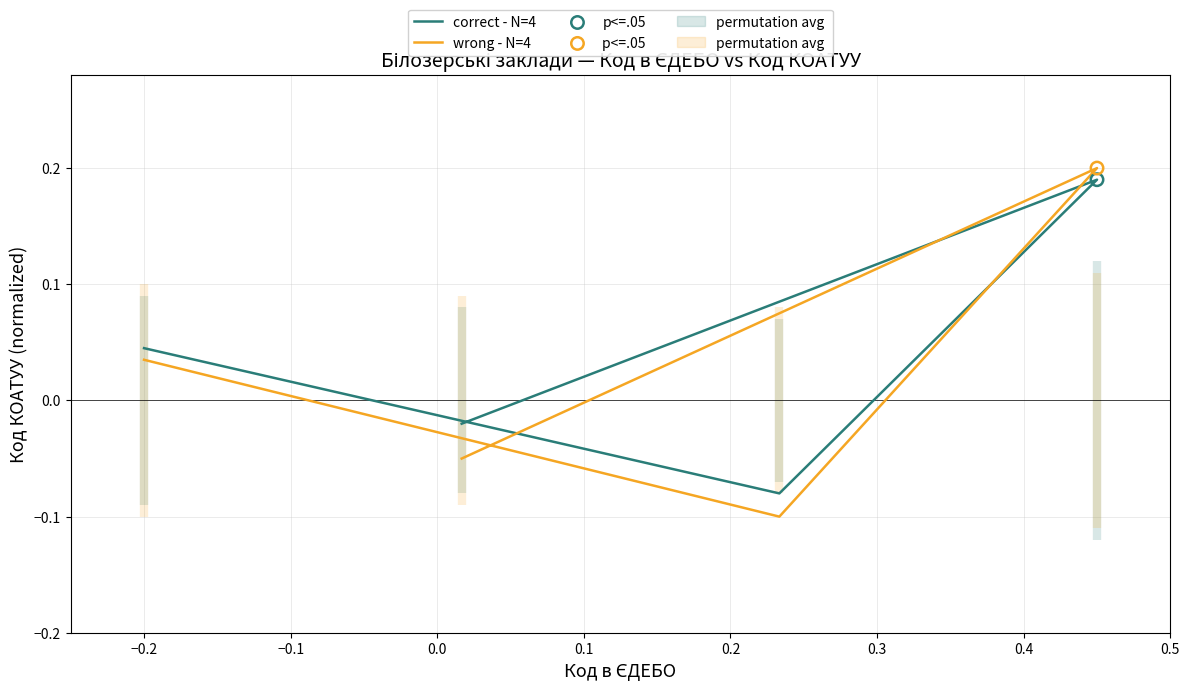

Which series has the largest total across all categories?

correct - N=4